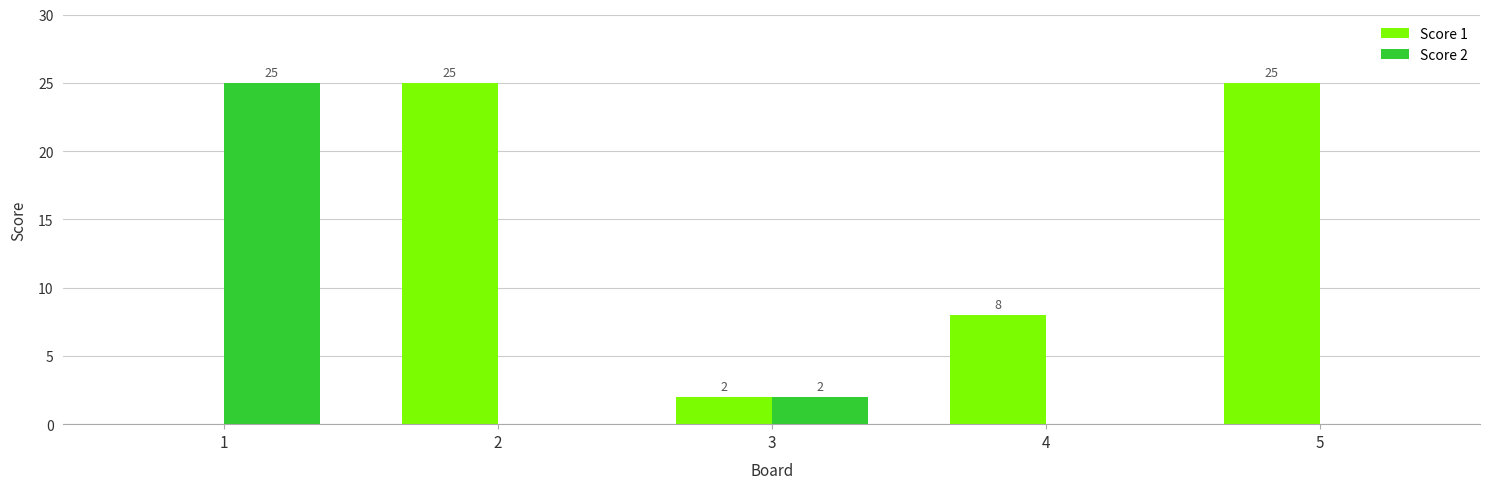

Between 2 and 4, which series saw the biggest shift?

Score 1